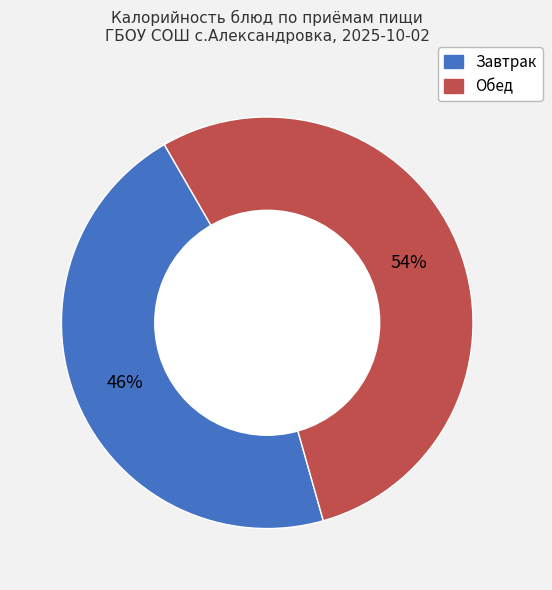

Does any single category account for the majority?

Yes